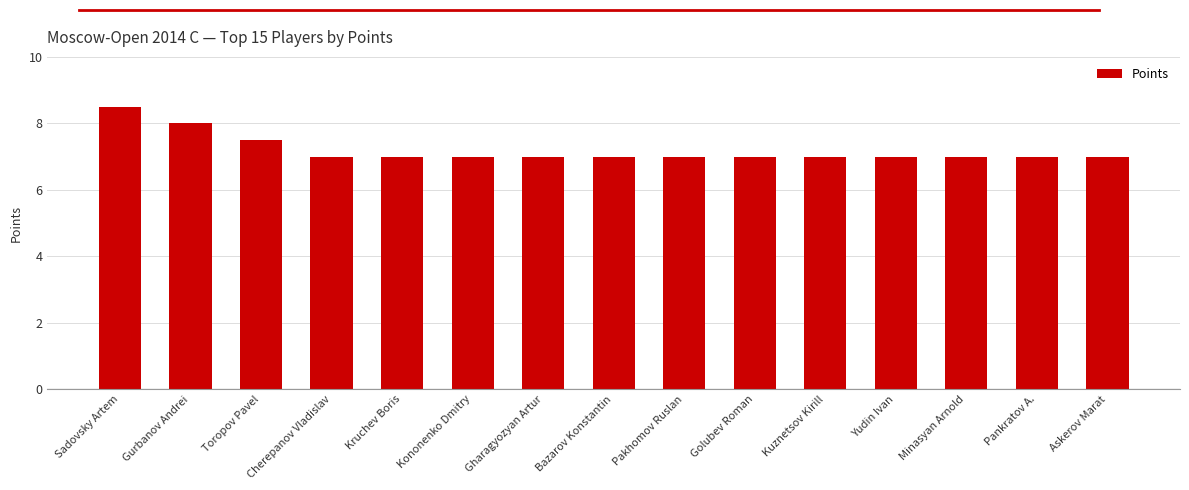

Read the value at Gharagyozyan Artur.

7.0